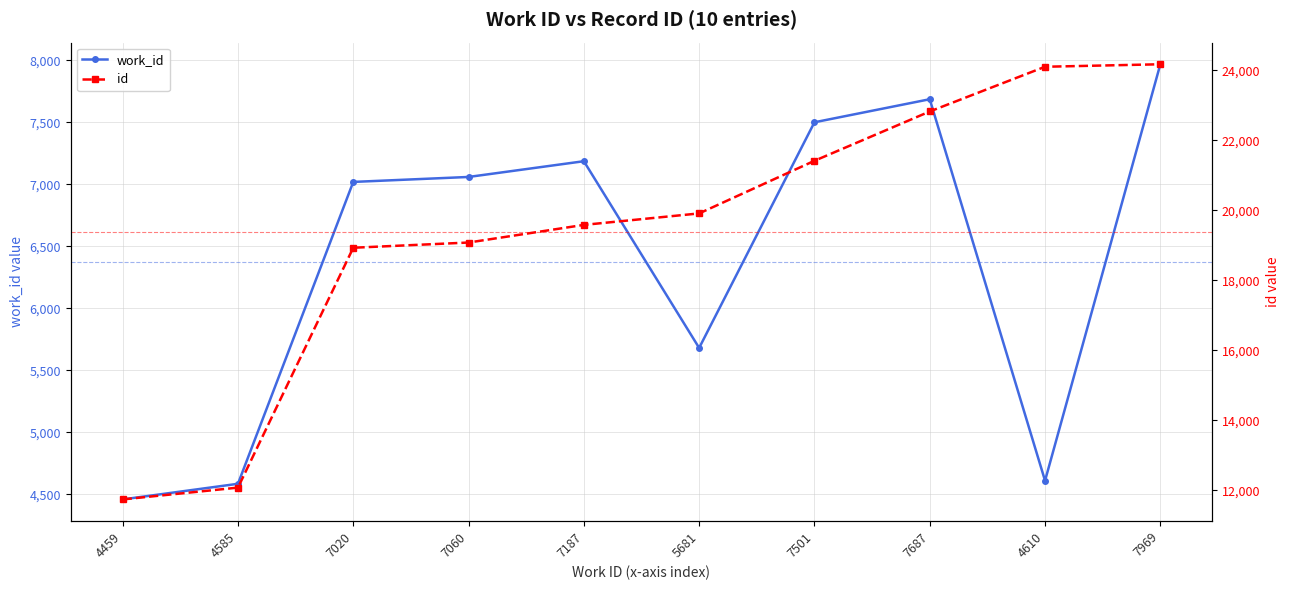

At how many categories does at least one series exceed 16925?

8